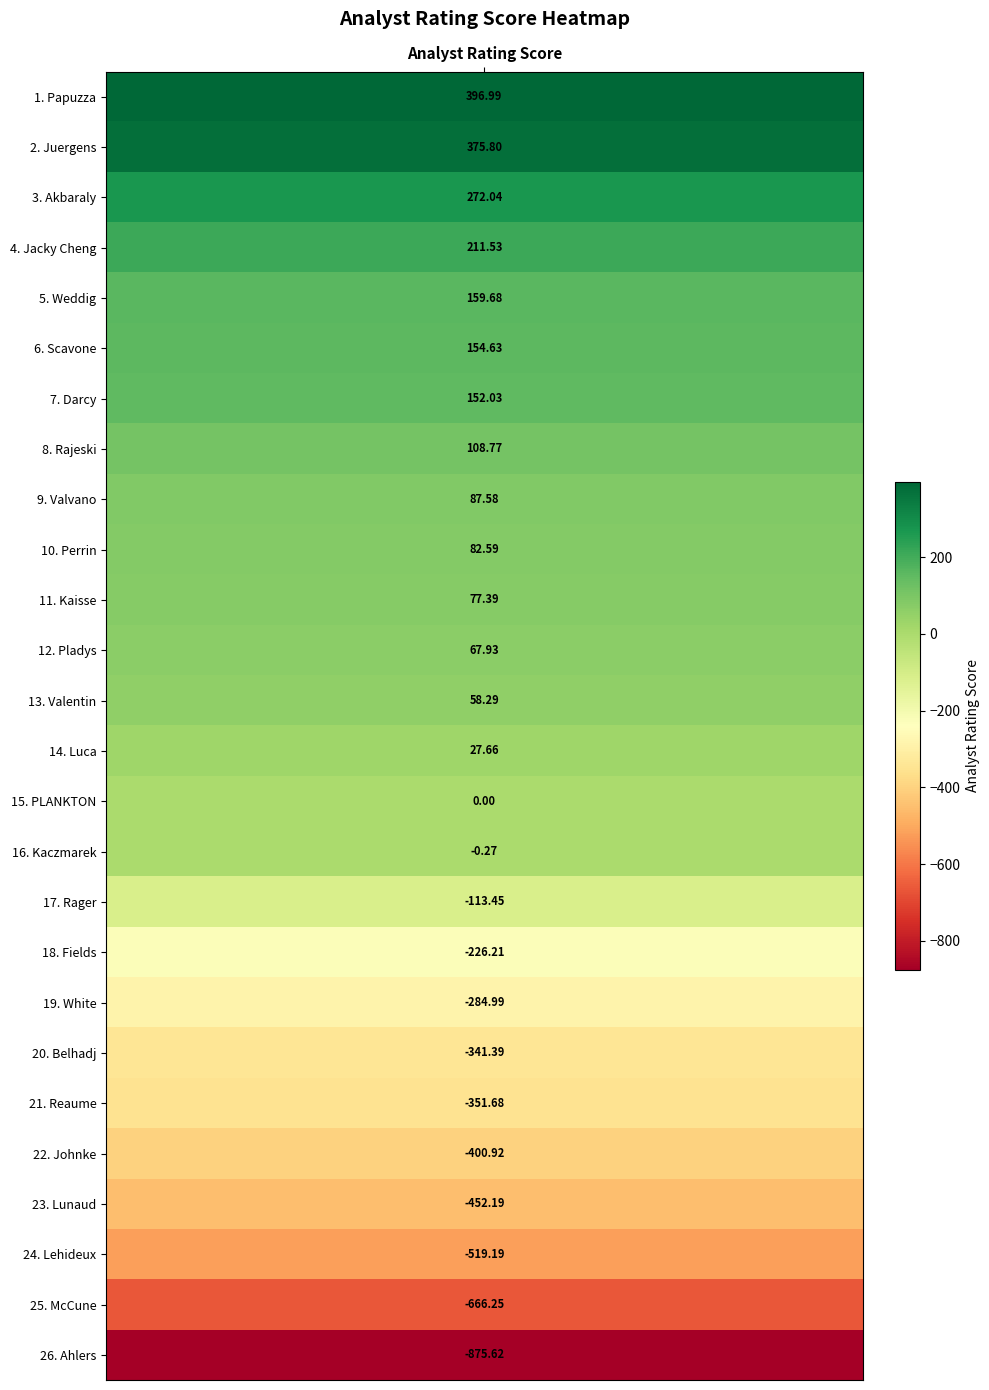

Reading left to right, transcribe all the data shown in this chart.

Papuzza=397.0	Juergens=375.8	Akbaraly=272.0	Jacky Cheng=211.5	Weddig=159.7	Scavone=154.6	Darcy=152.0	Rajeski=108.8	Valvano=87.6	Perrin=82.6	Kaisse=77.4	Pladys=67.9	Valentin=58.3	Luca=27.7	PLANKTON=0.0	Kaczmarek=-0.3	Rager=-113.4	Fields=-226.2	White=-285.0	Belhadj=-341.4	Reaume=-351.7	Johnke=-400.9	Lunaud=-452.2	Lehideux=-519.2	McCune=-666.3	Ahlers=-875.6